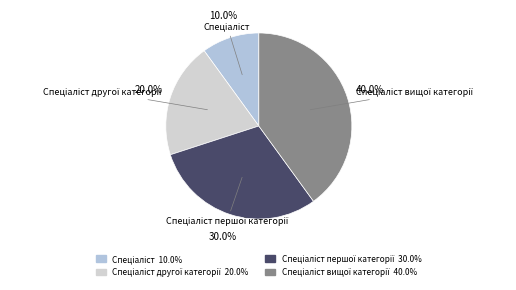

How many segments does this pie chart have?

4